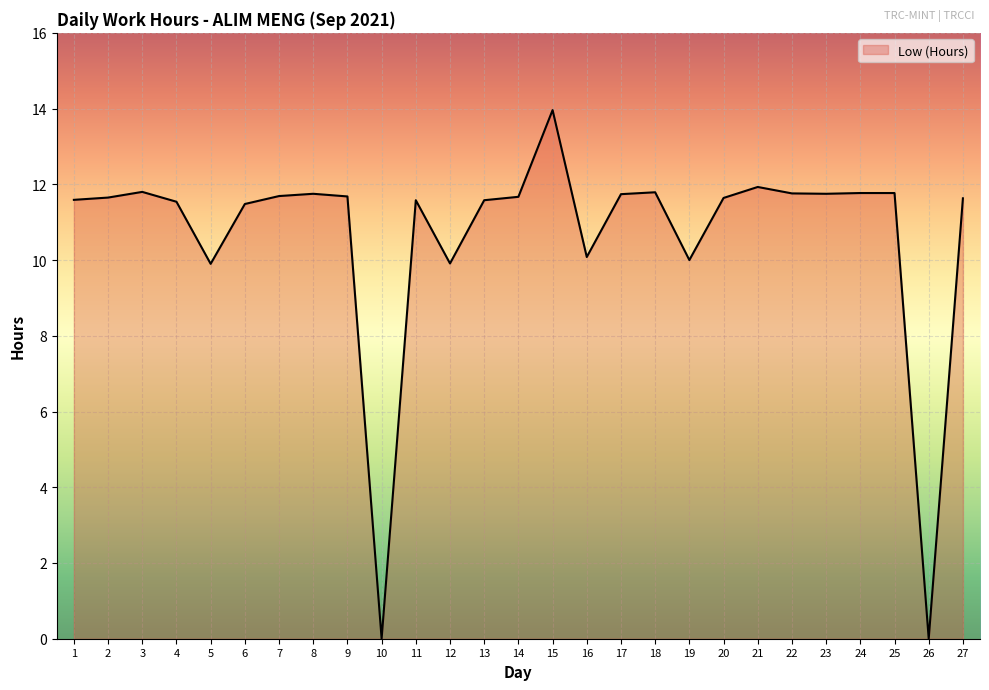

At which category does the chart reach its peak across all series?

15